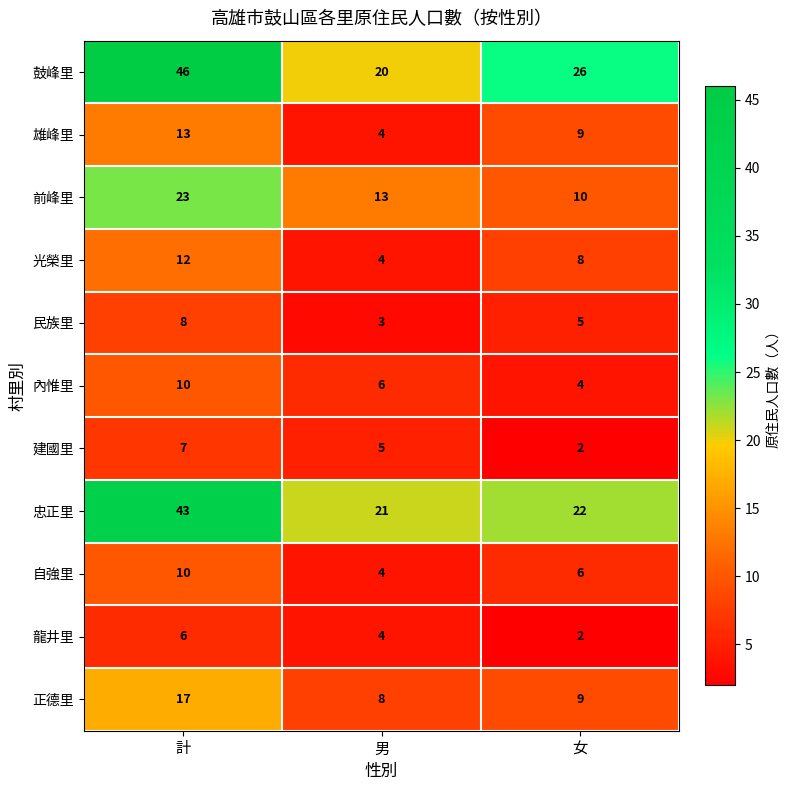

Rank the categories by 內惟里 value from highest to lowest.

計, 男, 女